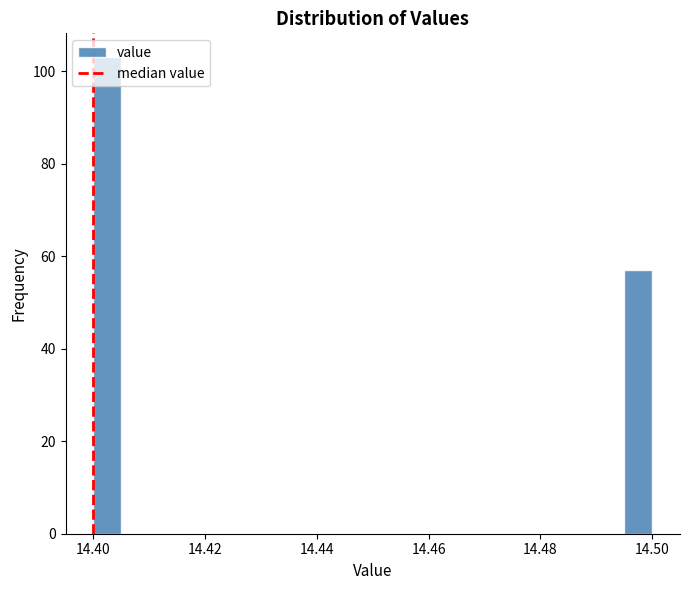

Read against the x-axis, roughly where is the centre of the tallest bar?

14.402